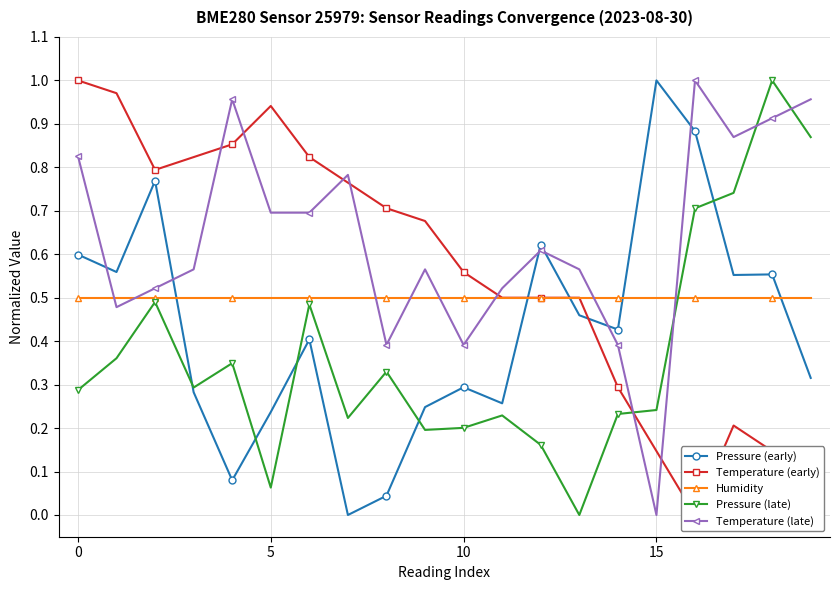

True or false: Temperature (late) has a value of 0.7 at 5.

True